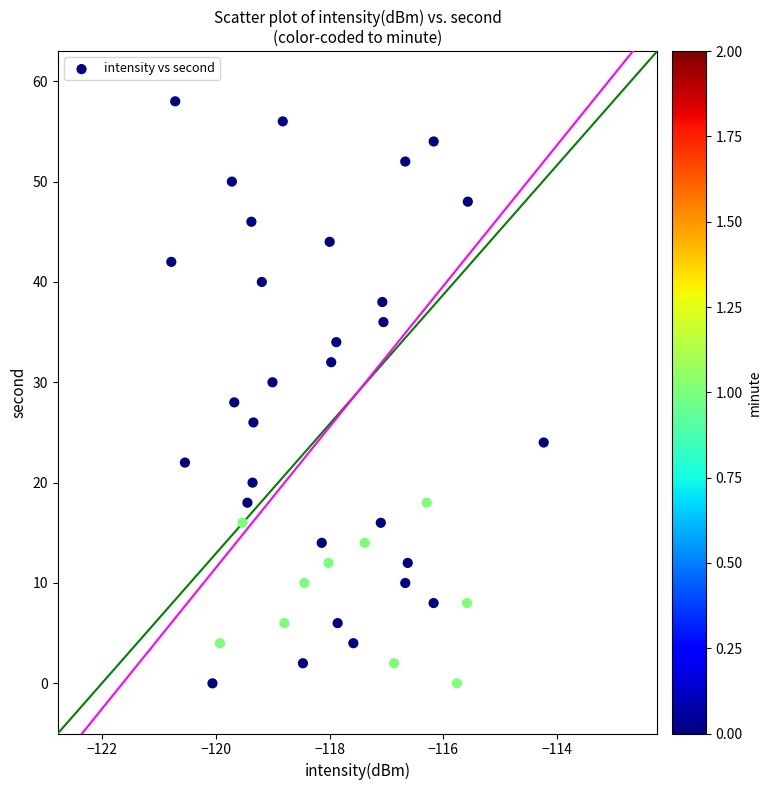

What is the range of Y values (max minus min)?

58